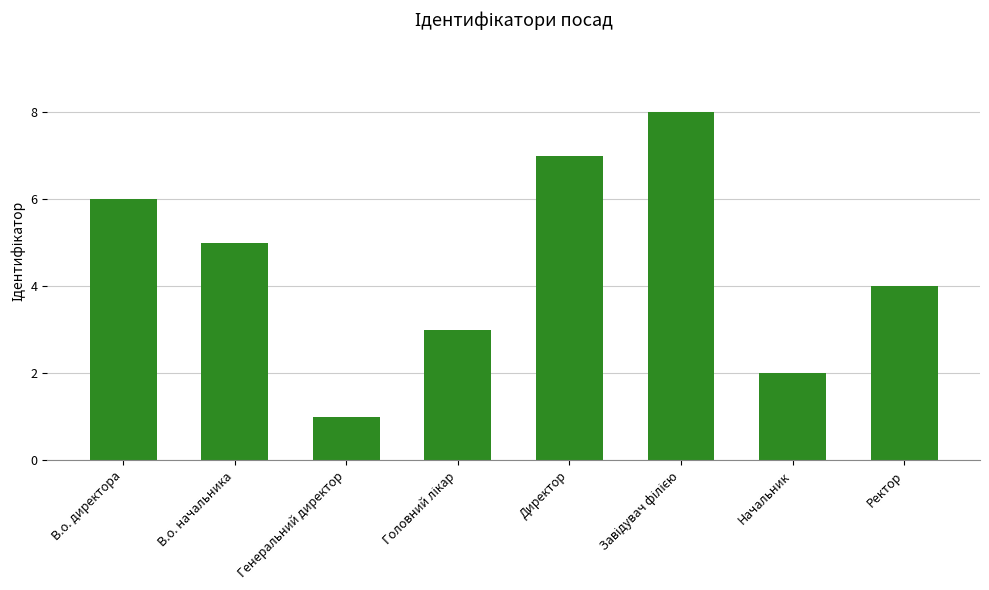

How many data points are less than 5?

4